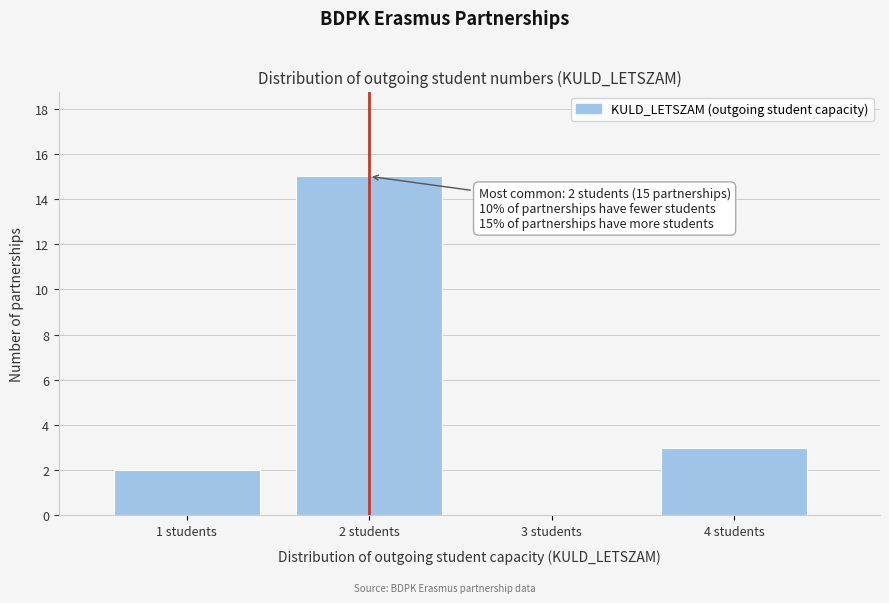

Reading left to right, list all the values displayed in this chart.

1 students=2	2 students=15	3 students=0	4 students=3